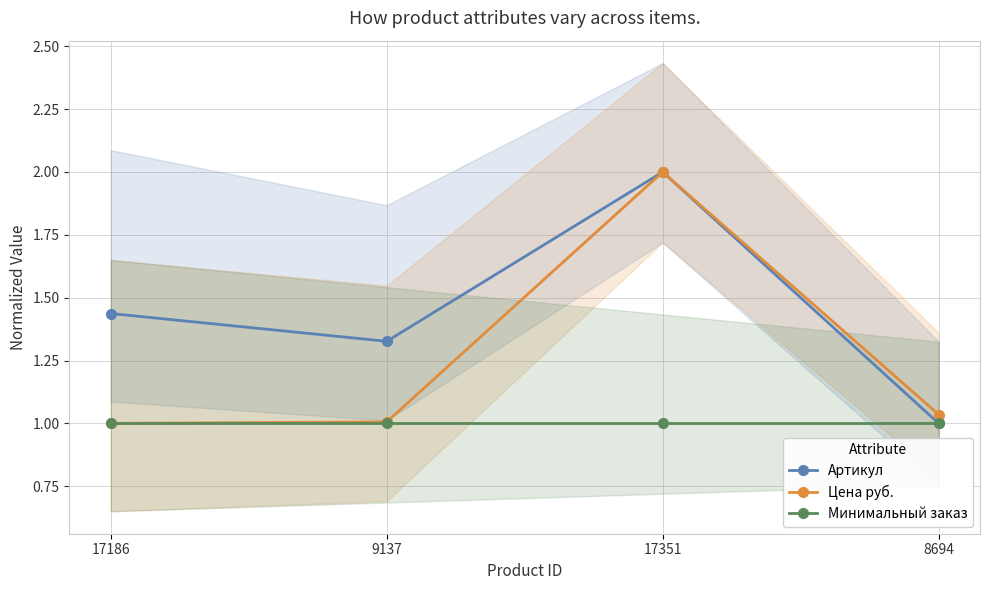

Rank the series at 9137 from highest to lowest value.

Артикул, Цена руб., Минимальный заказ